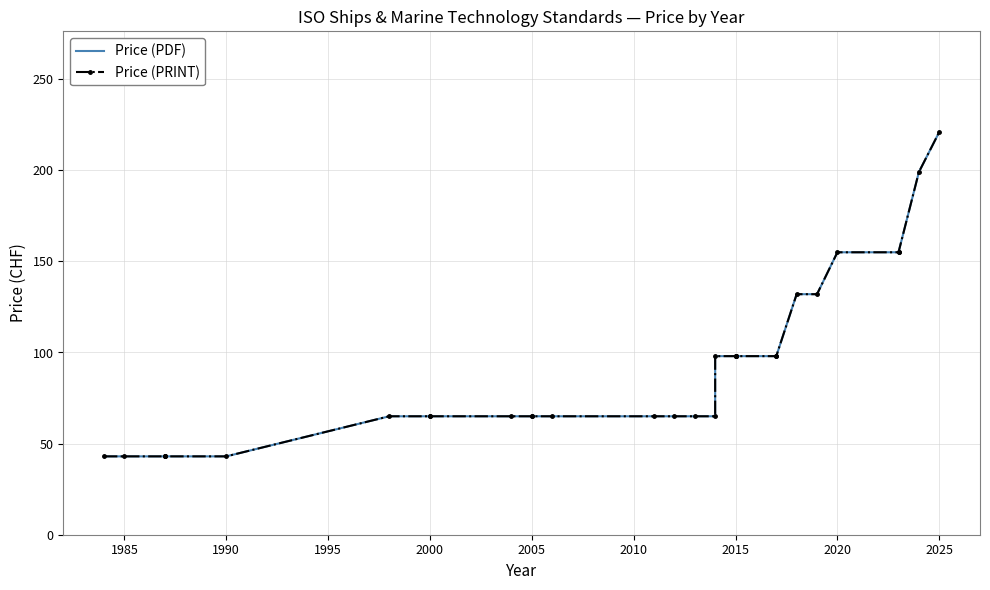

Rank the series at 2020 from highest to lowest value.

Price (PDF), Price (PRINT)